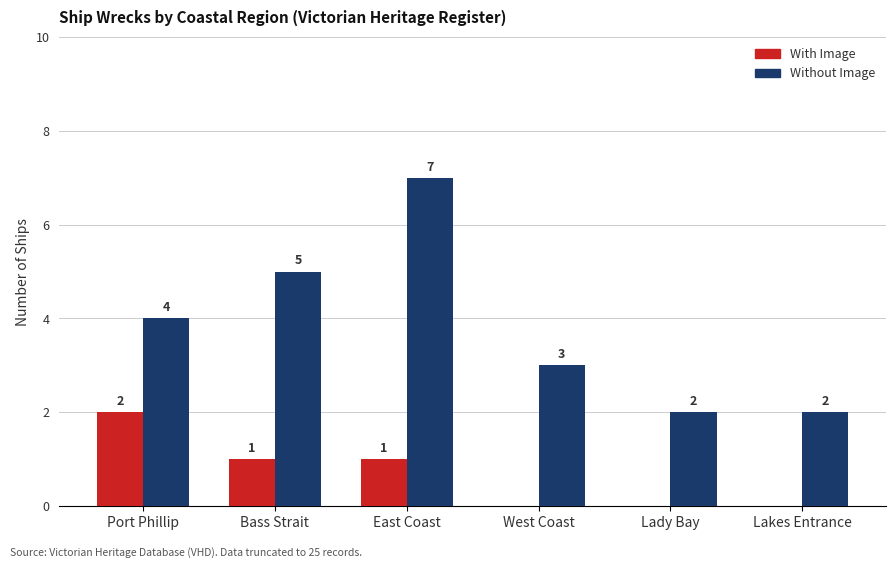

How many data points does each series have?

6